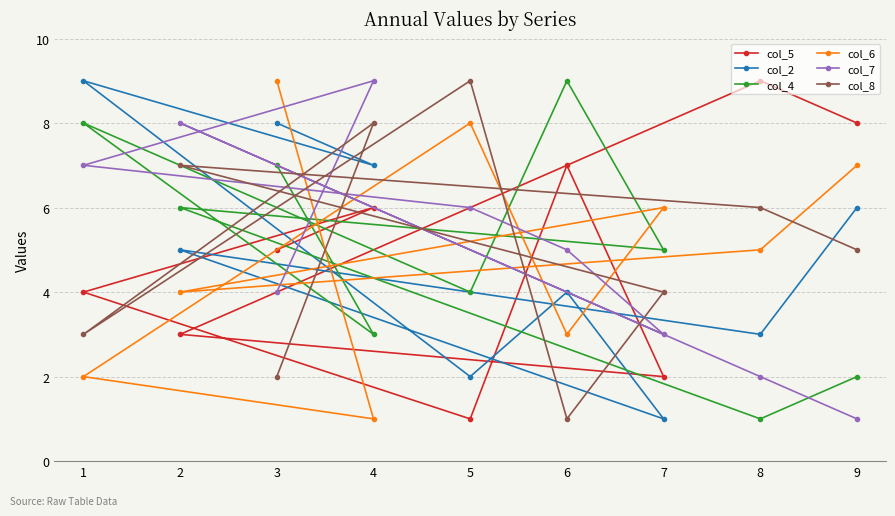

What is the sum of the col_4 values at 6 and 5?

13